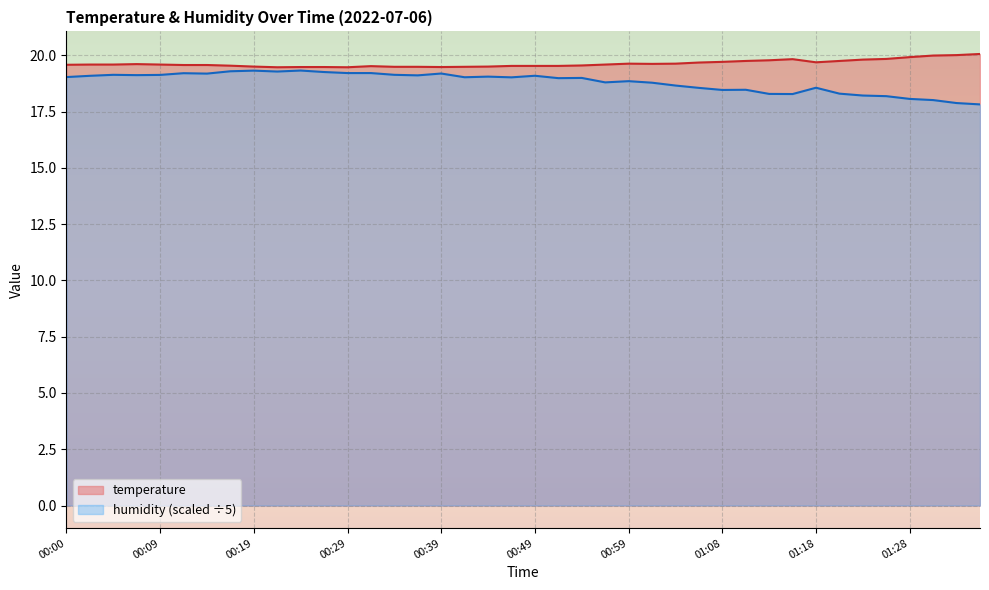

True or false: humidity and temperature intersect in this chart.

False